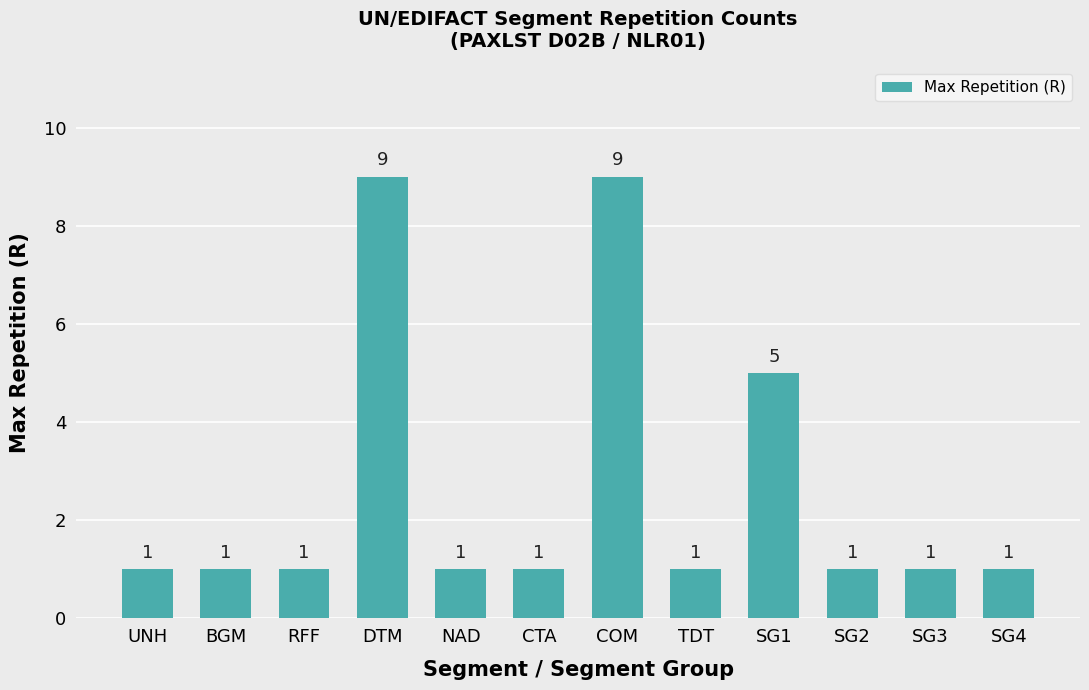

What is the difference between the second highest and minimum values?

8